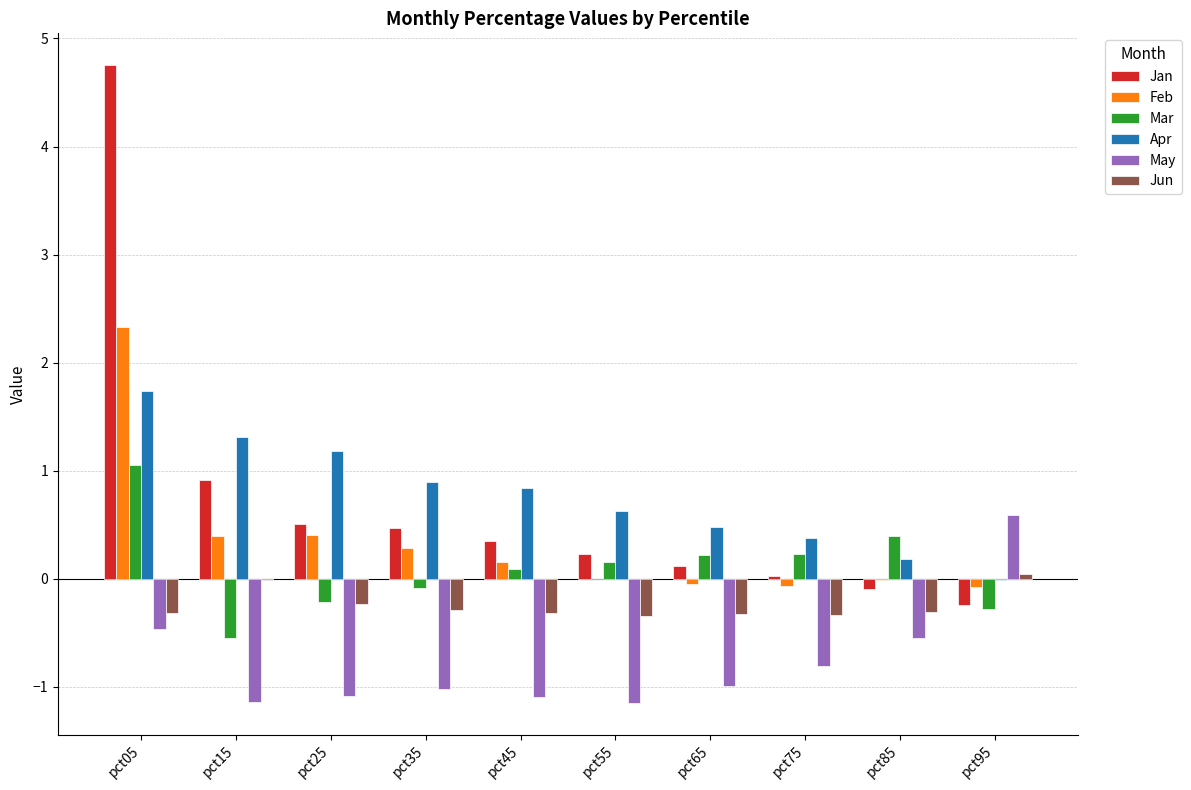

The Jan series shows -0.1 at pct85. True or false?

True